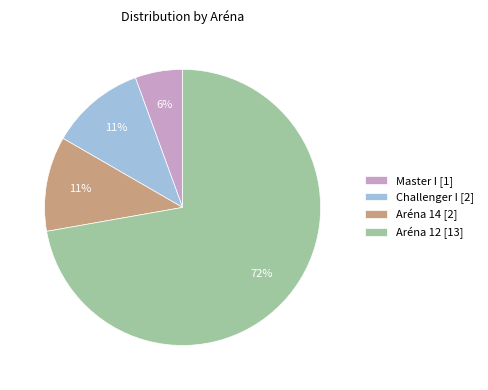

Combined, do Master I [1] and Challenger I [2] account for over 50%?

No